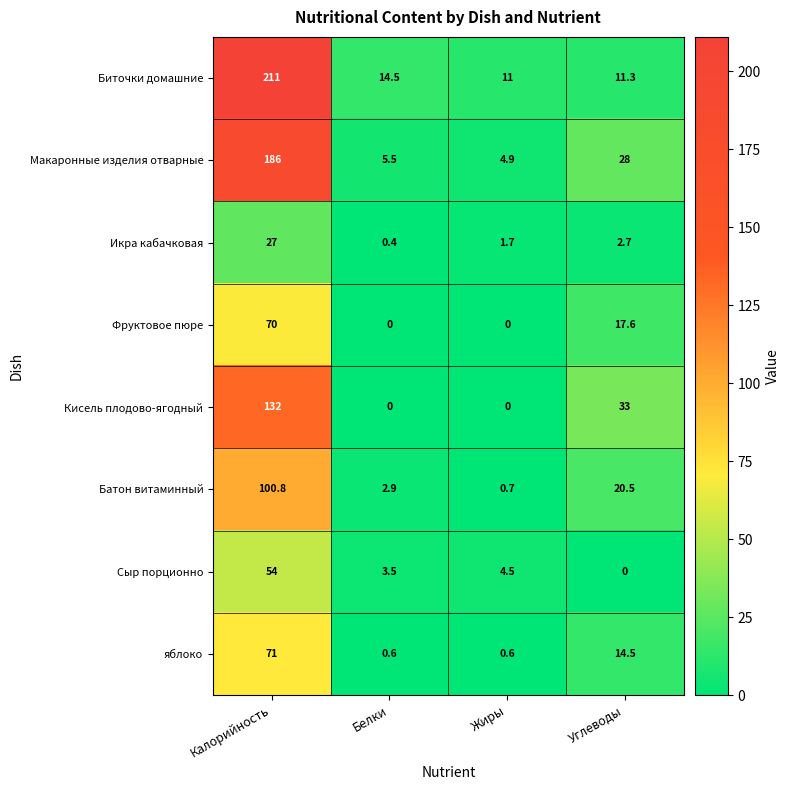

What is the average value of the яблоко series?

21.7